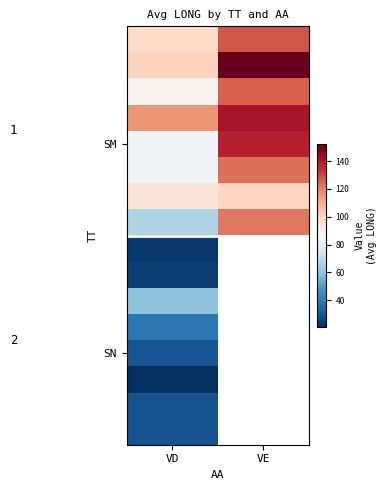

At how many categories does at least one series exceed 147?

1